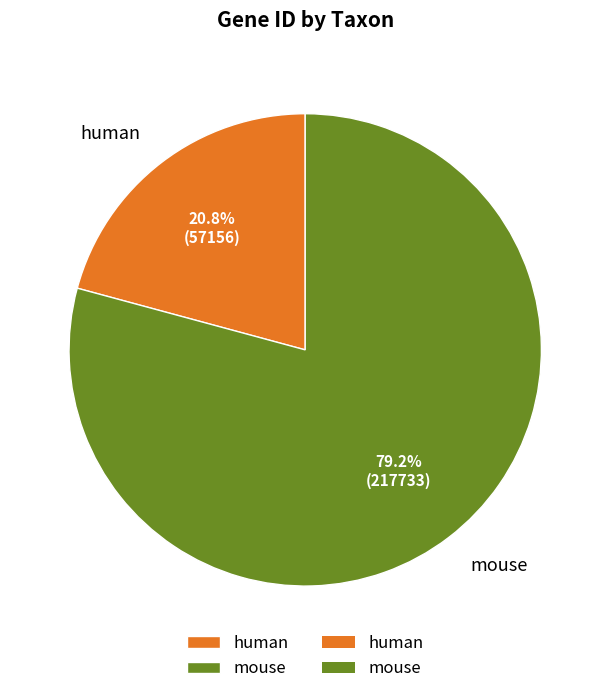

How much of the chart is everything except human?

79.2%